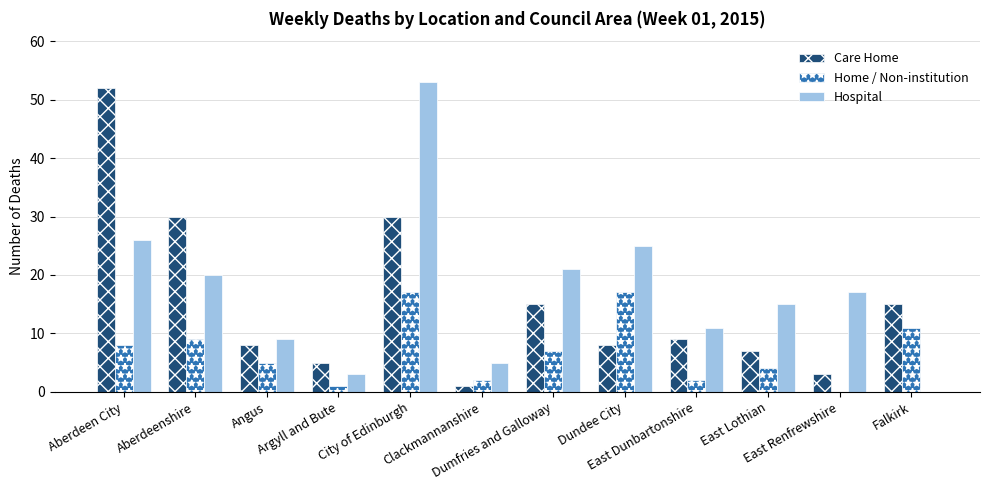

What is the highest value of the Care Home series?

52